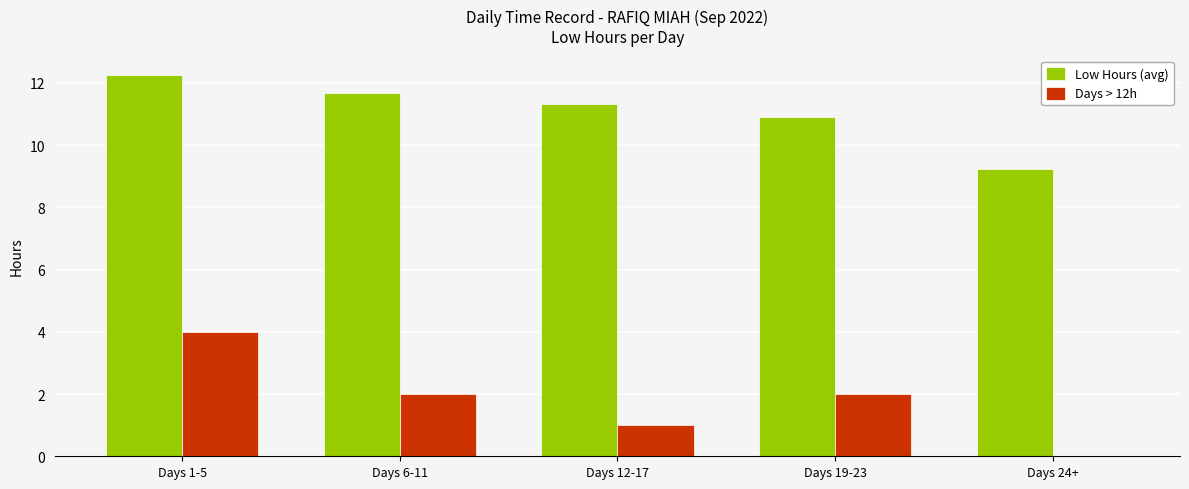

Between Days 12-17 and Days 24+, which series saw the biggest shift?

Low Hours (avg)